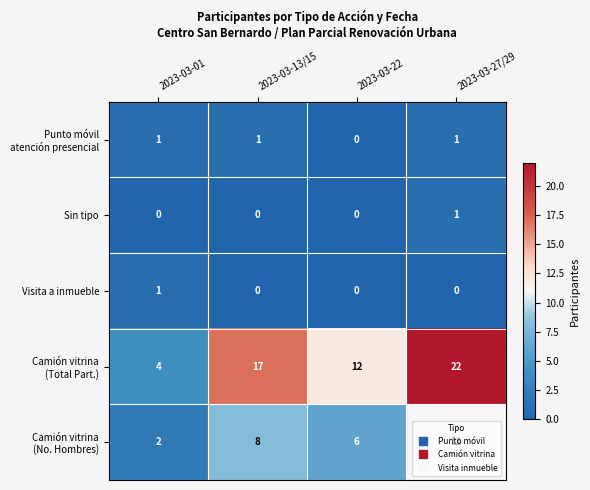

What is the spread (max minus min) of values at 2023-03-13/15?

17